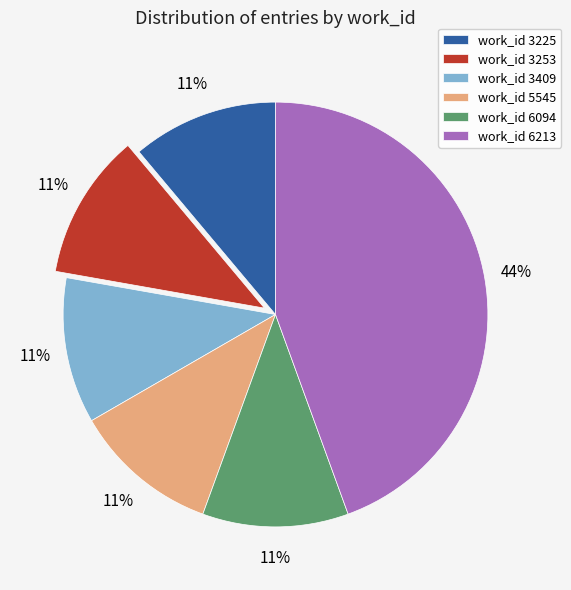

To the nearest percent, what is the combined percentage of work_id 3225 and work_id 5545?

22%